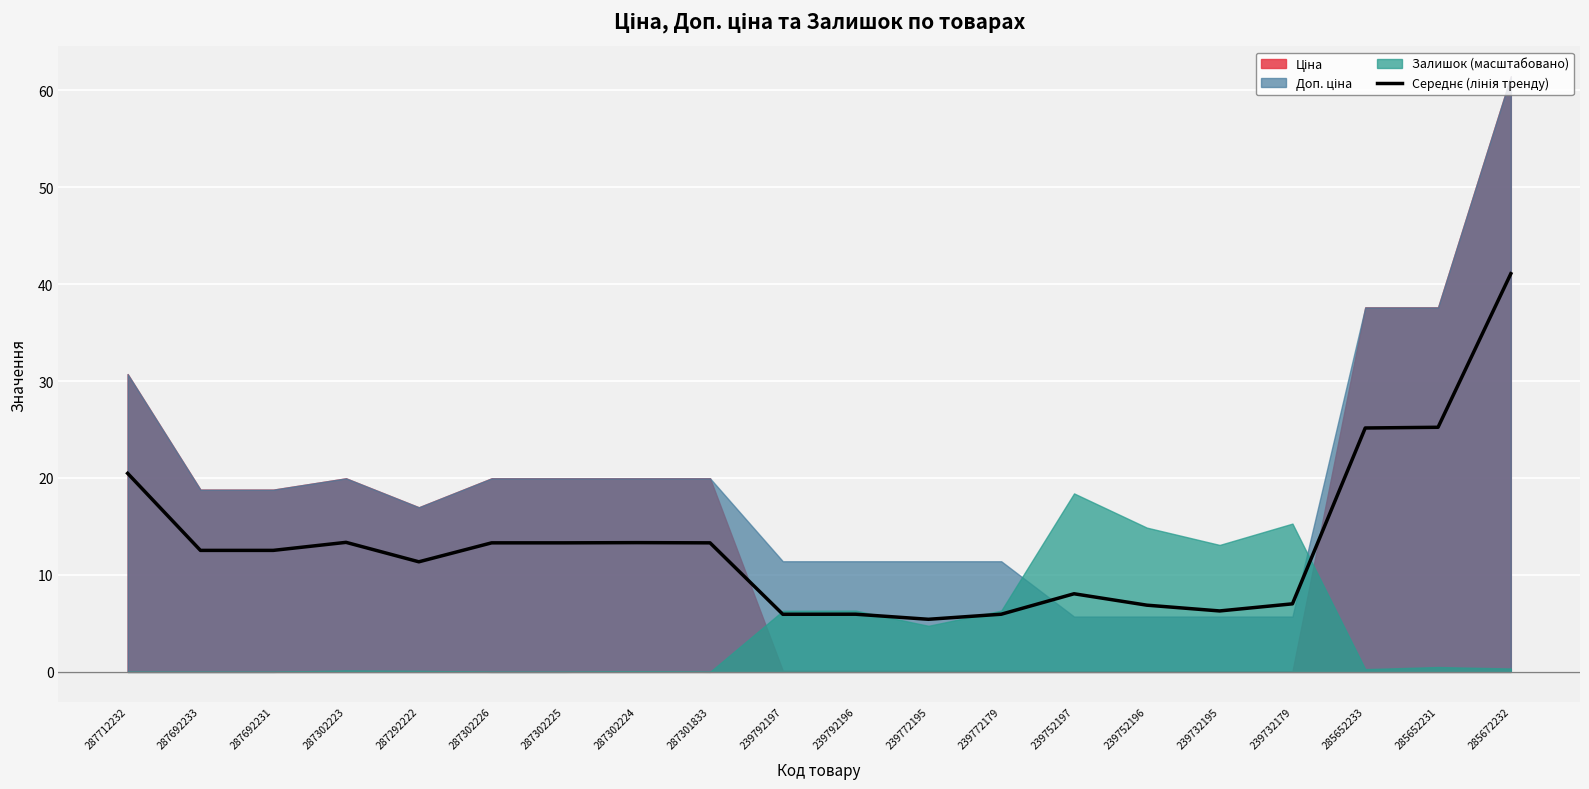

What is the label of the 1st point from the left?

287712232